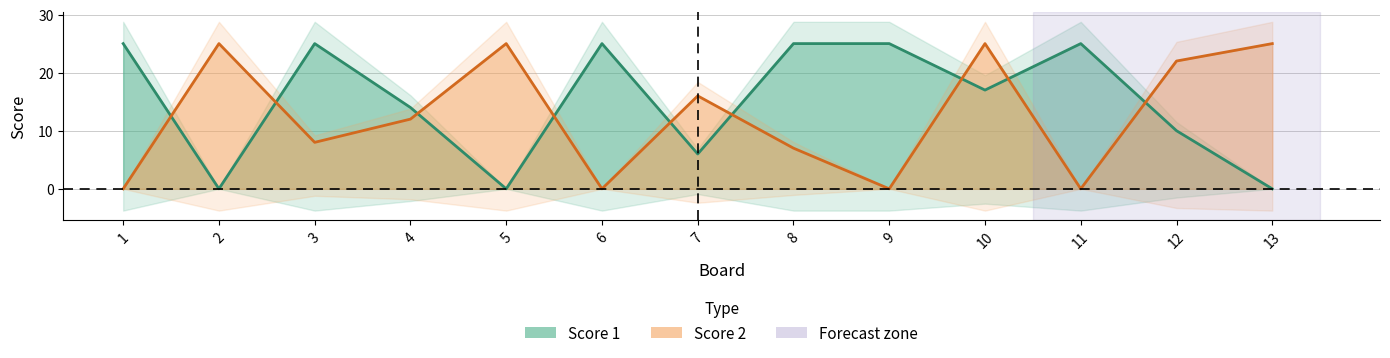

Count the number of data series in this chart.

2